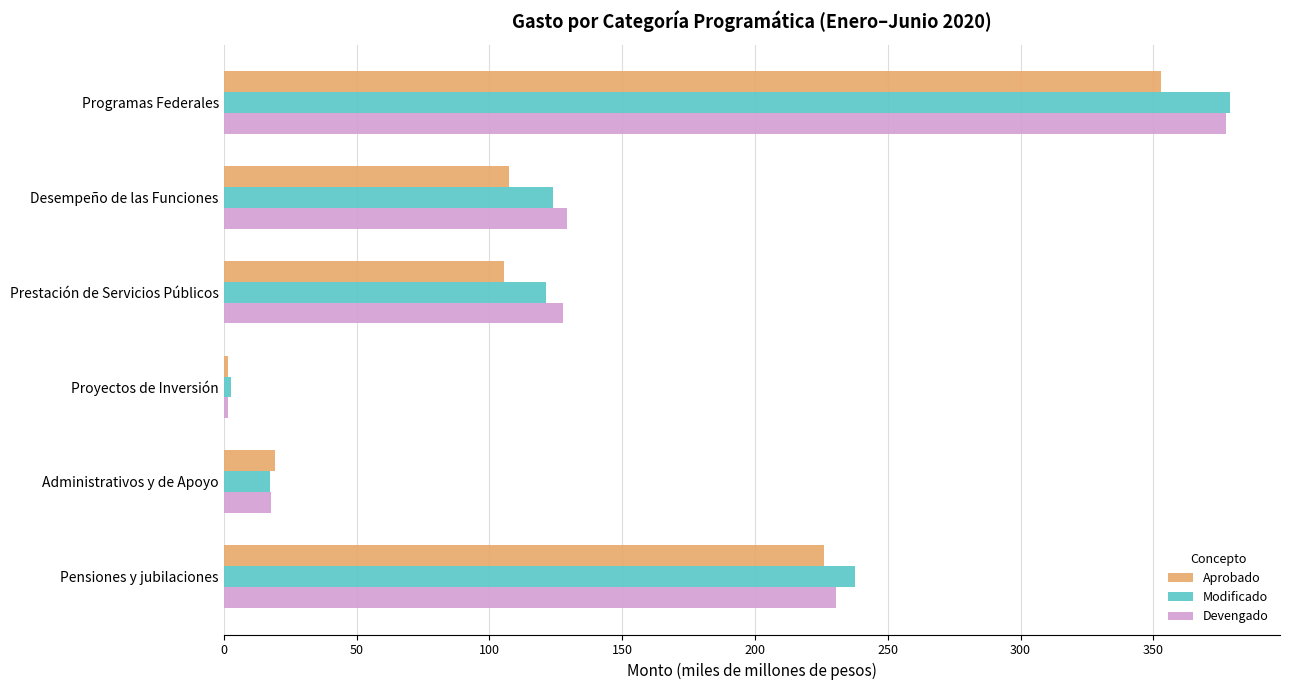

Which category has the lowest value in the Devengado series?

Proyectos de Inversión